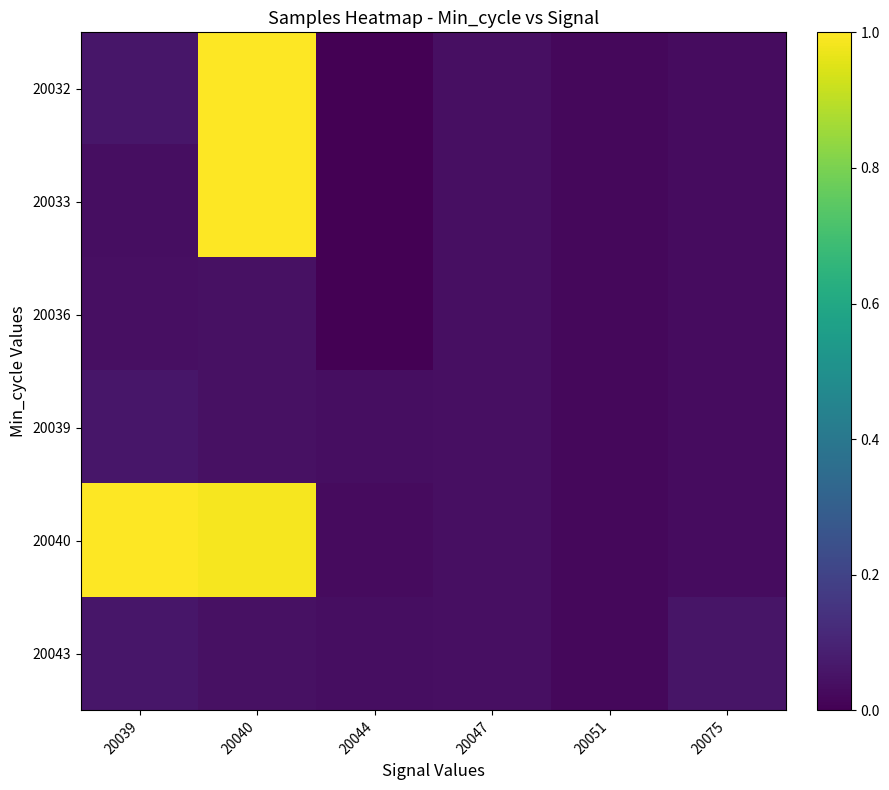

At how many categories does at least one series exceed 0?

6